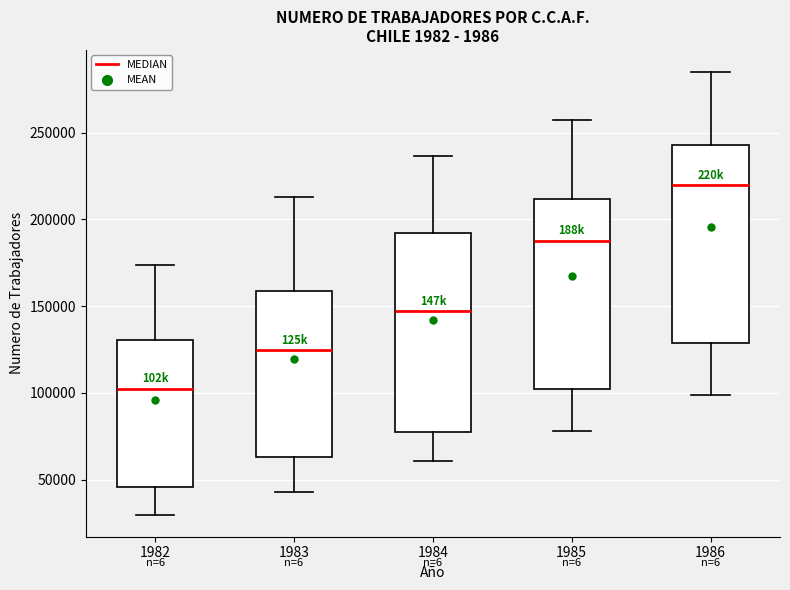

Reading left to right, transcribe this box plot: for each box, give where its median line is, the range the box spans, and where its two whiskers end, as read against the y-axis. The values are not printed on the chart, so give them approximately, as read against the axis.

1982: median 100000, box 45000 to 130000, whiskers 30000 to 175000
1983: median 125000, box 65000 to 160000, whiskers 45000 to 215000
1984: median 145000, box 80000 to 190000, whiskers 60000 to 235000
1985: median 190000, box 100000 to 210000, whiskers 80000 to 255000
1986: median 220000, box 130000 to 245000, whiskers 100000 to 285000